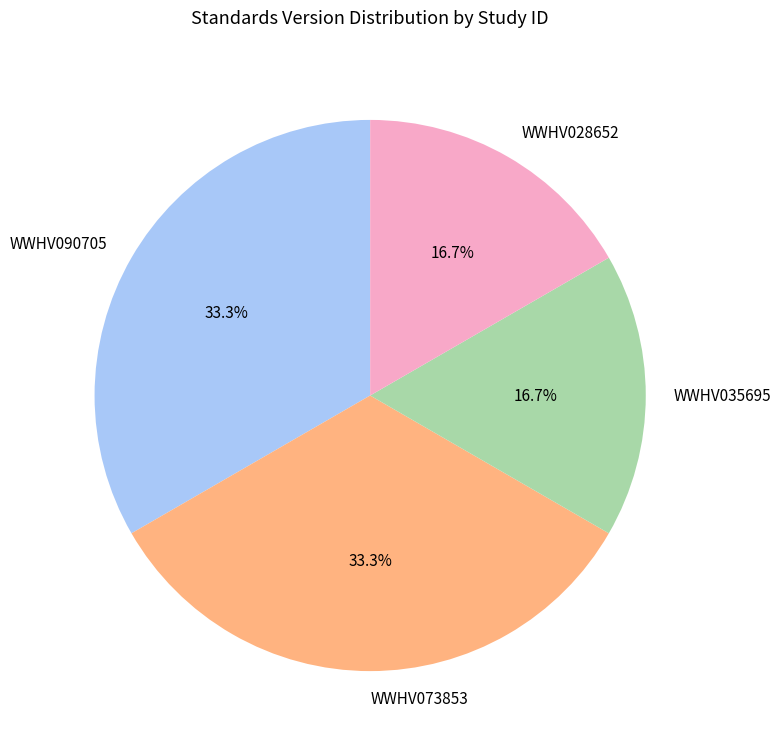

Count the number of slices in the pie.

4